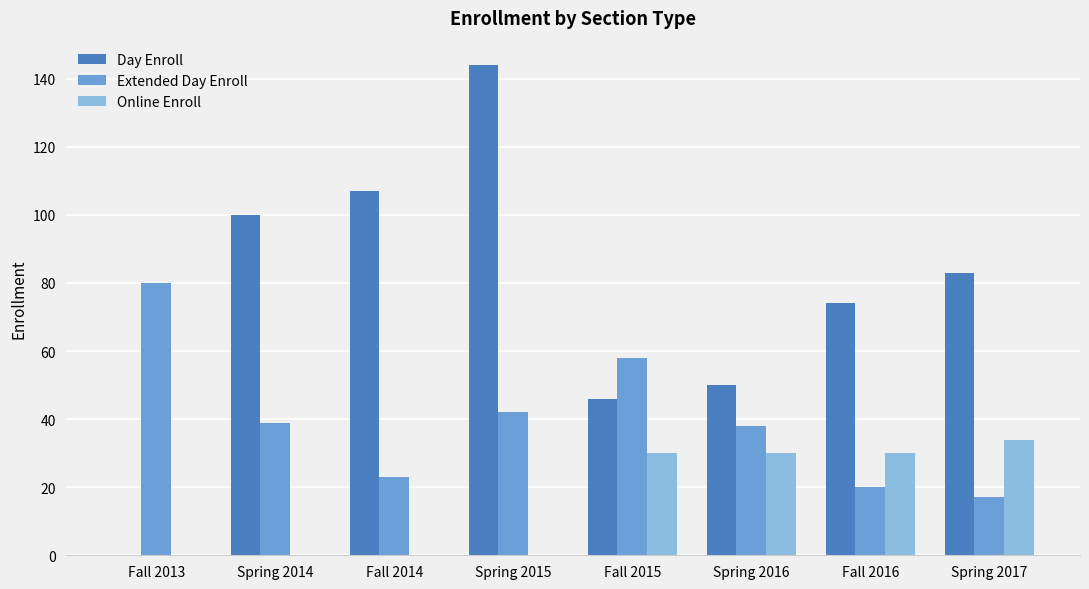

What is the sum of the Extended Day Enroll values at Spring 2017 and Fall 2013?

97